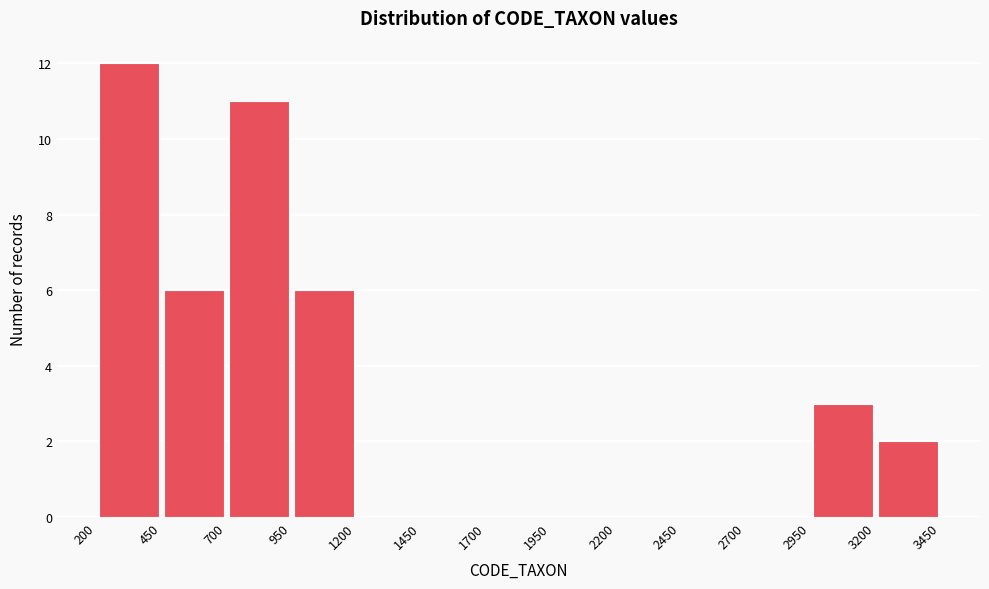

Reading left to right, list every bar in this chart as the range it spans on the x-axis followed by its height. The values are not printed on the chart, so give them approximately, as read against the axis.

200 to 450: 12
450 to 700: 6
700 to 950: 11
950 to 1200: 6
1200 to 1450: 0
1450 to 1700: 0
1700 to 1950: 0
1950 to 2200: 0
2200 to 2450: 0
2450 to 2700: 0
2700 to 2950: 0
2950 to 3200: 3
3200 to 3450: 2